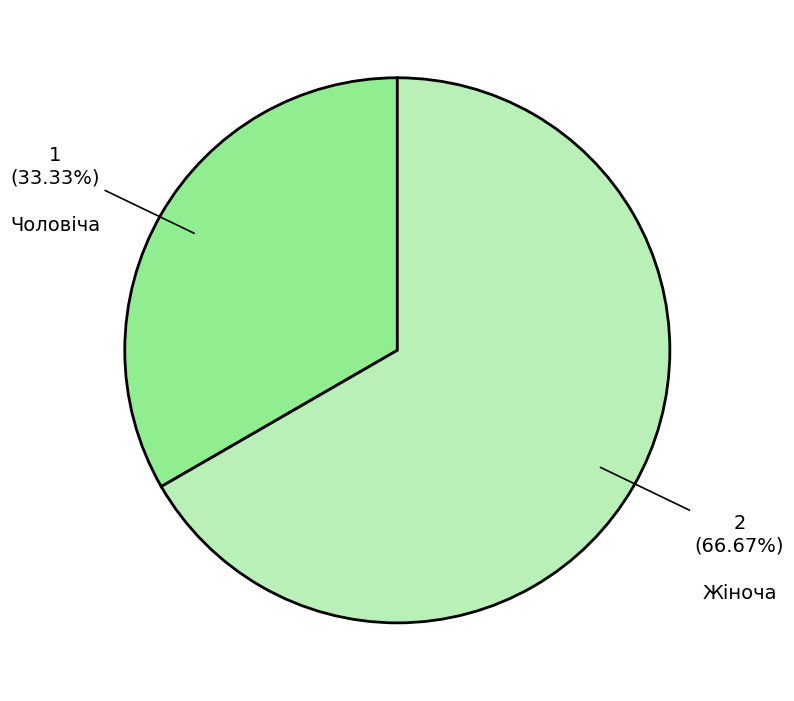

To the nearest percent, what is the difference between the Жіноча and Чоловіча slice percentages?

33%